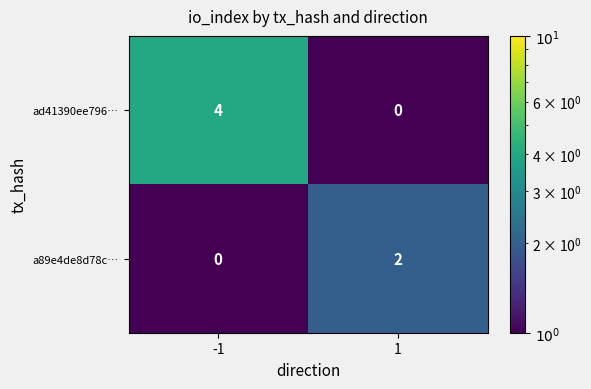

Which series has the widest spread of values?

ad41390ee796…